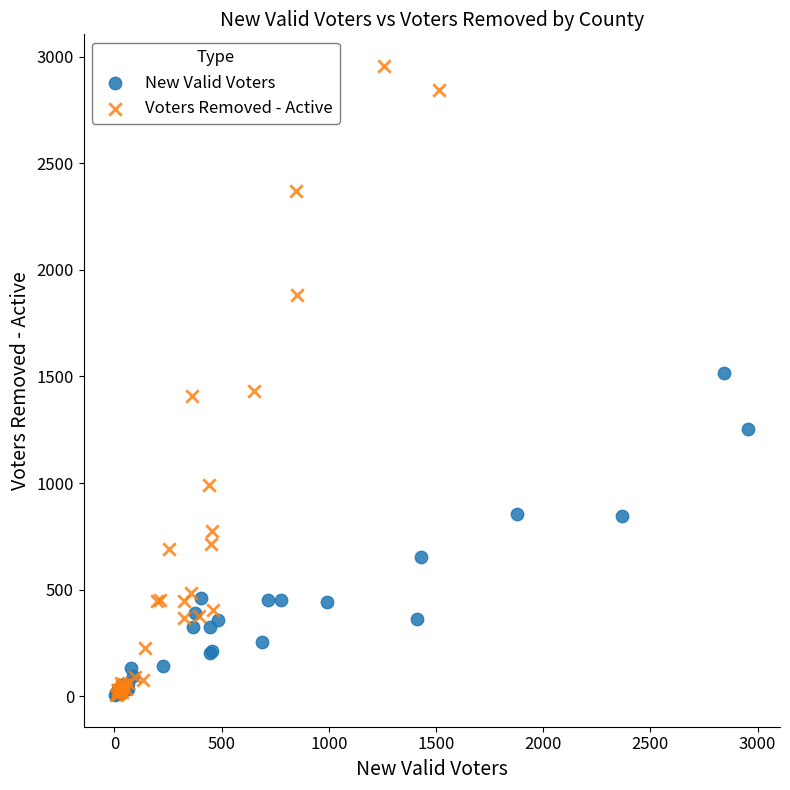

Which series has the largest Y range (max minus min)?

Voters Removed - Active